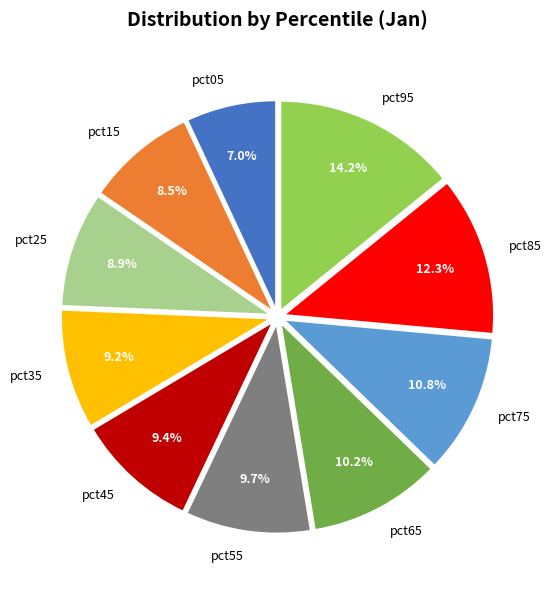

Which slice is the smallest?

pct05